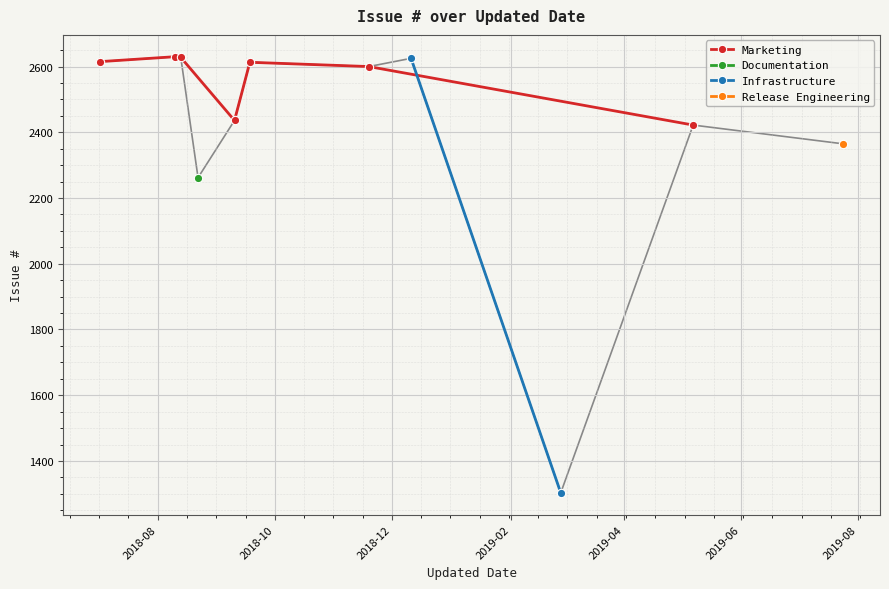

What is the highest value of the Marketing series?

2630